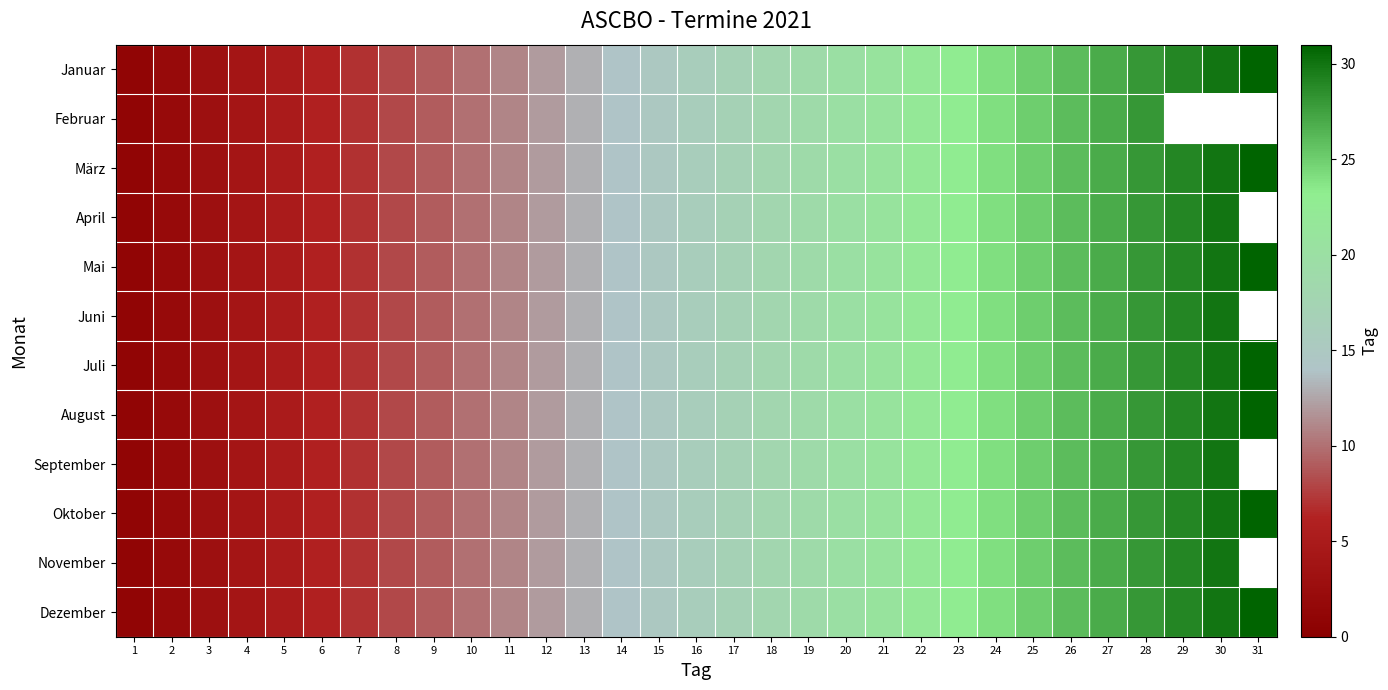

What is the maximum value for September?

30.0